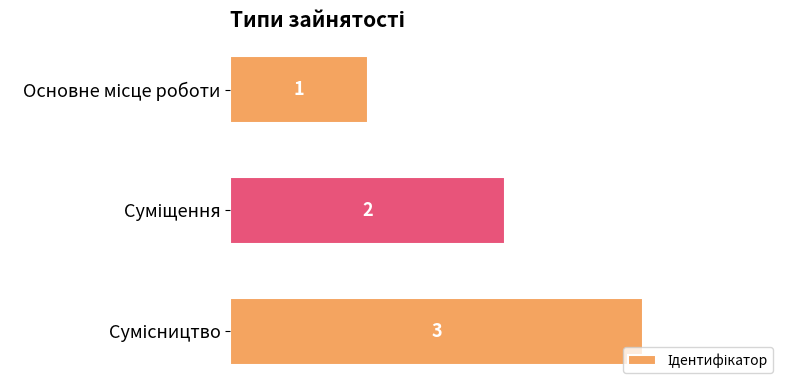

What is the maximum value shown in the chart?

3